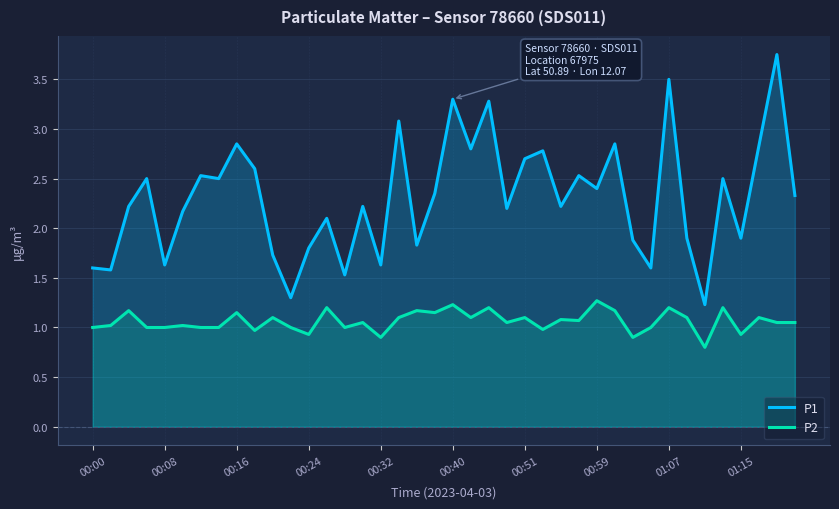

True or false: P1 and P2 cross at least once.

False